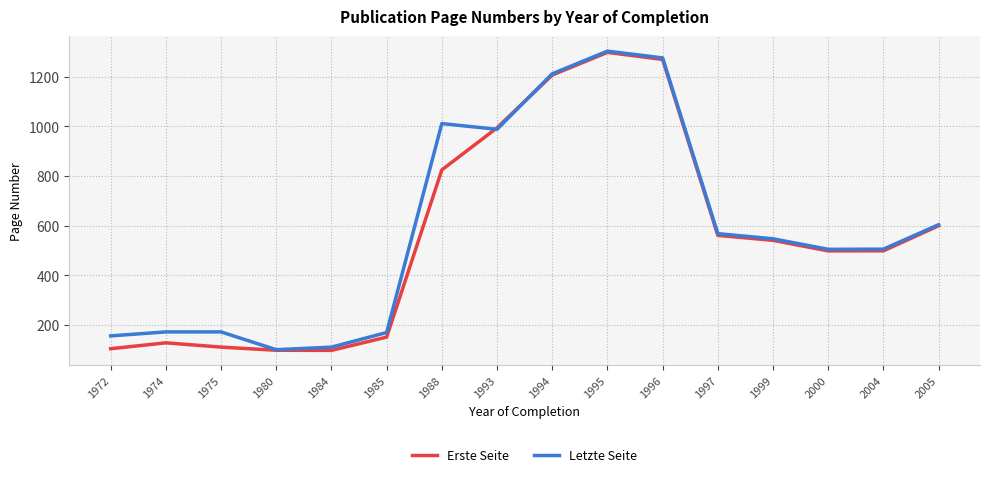

Where is Erste Seite nearest to the value 697?

2005